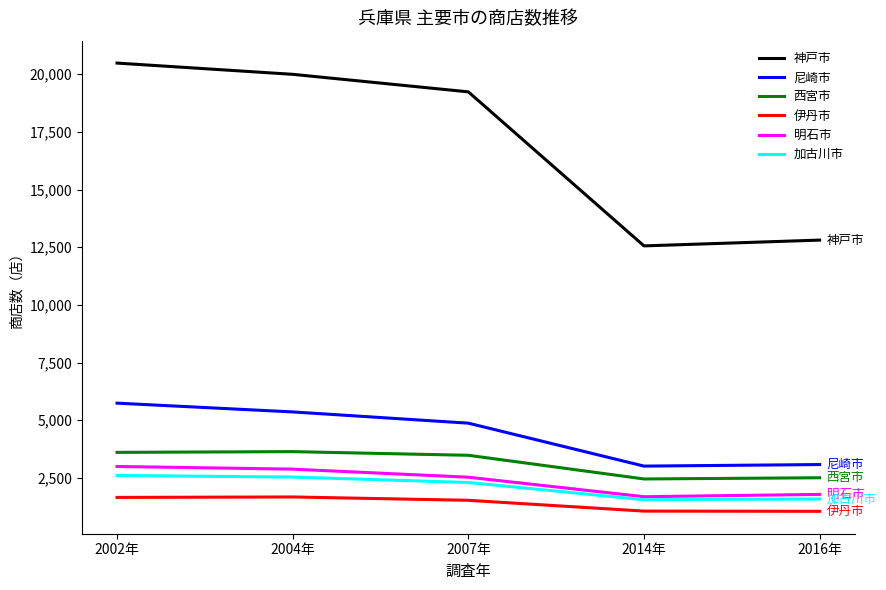

What position from the left is 2014年?

4